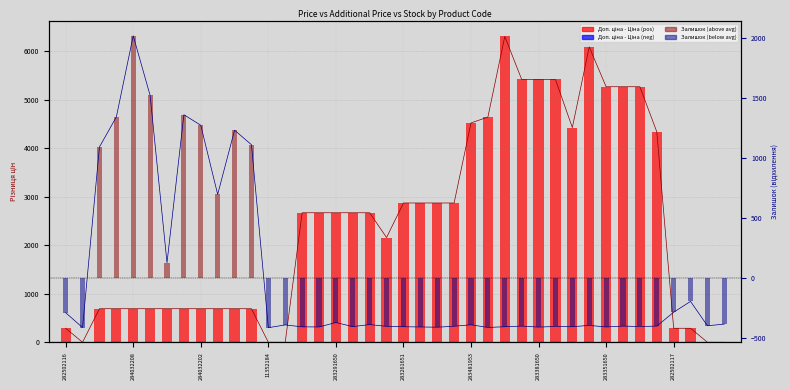

At which category is the sum across all series the highest?

26